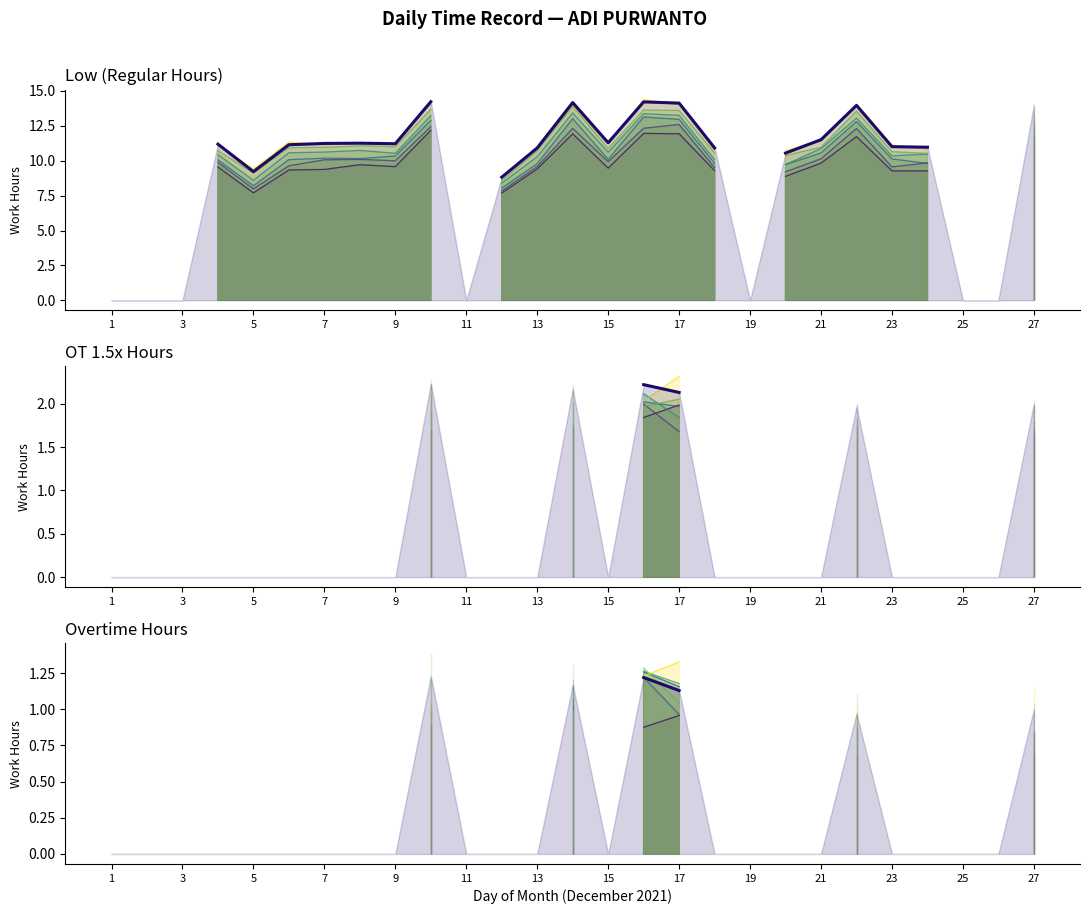

The Low (Work Hours) series shows 17.2 at 23. True or false?

False